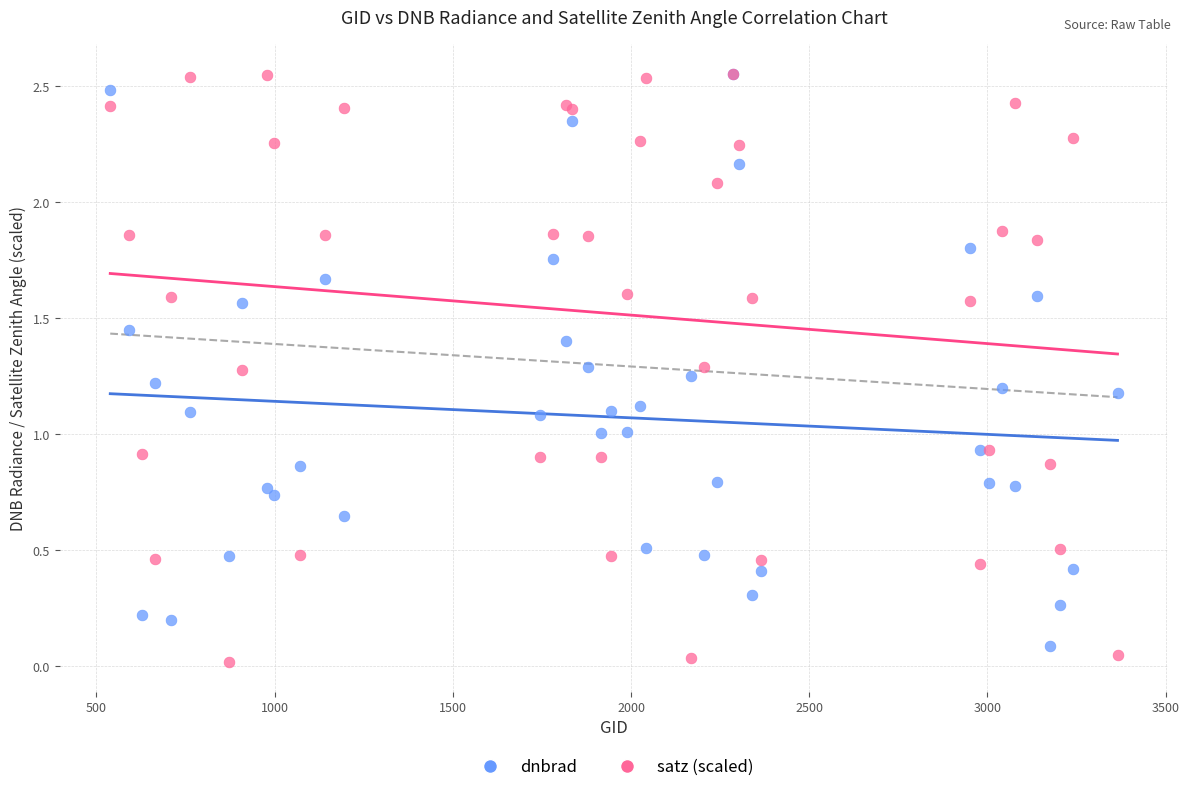

What are all the series names shown in the legend?

dnbrad, satz (scaled)